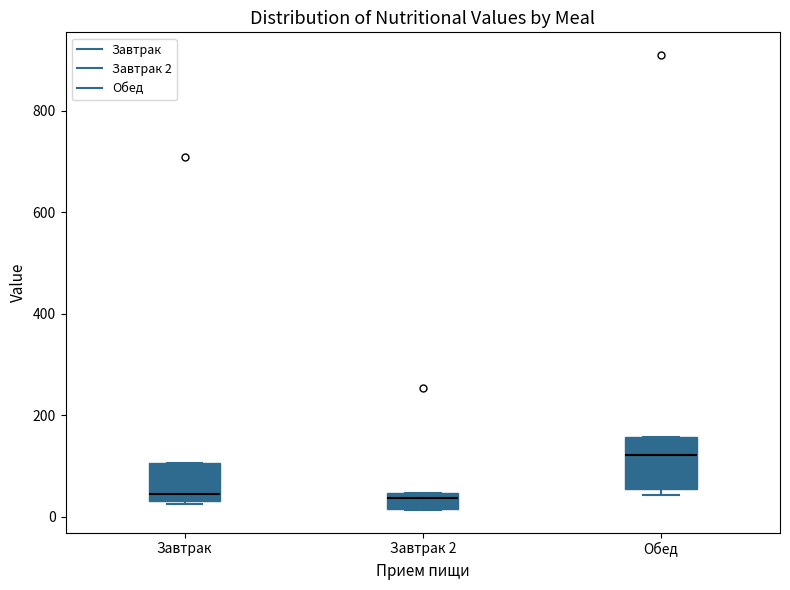

Where is the upper edge of the box for Завтрак 2 on the y-axis? The values are not printed on the chart, so give them approximately, as read against the axis.

40